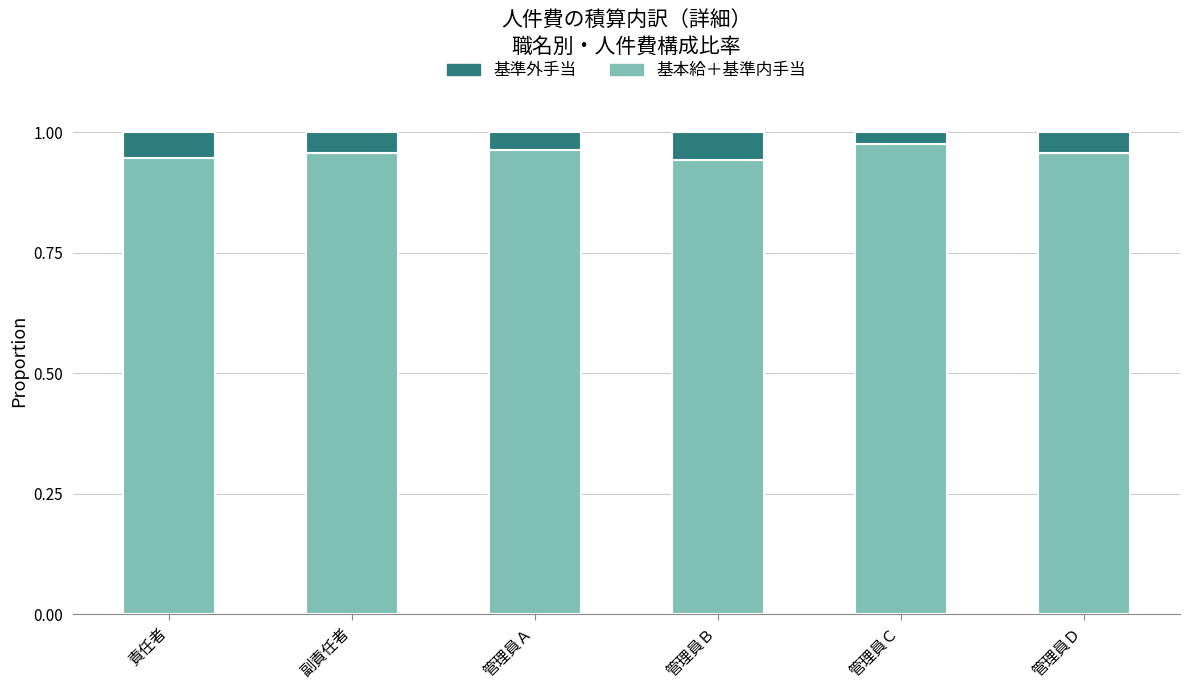

True or false: 基本給＋基準内手当 has a value of 0.2 at 責任者.

False